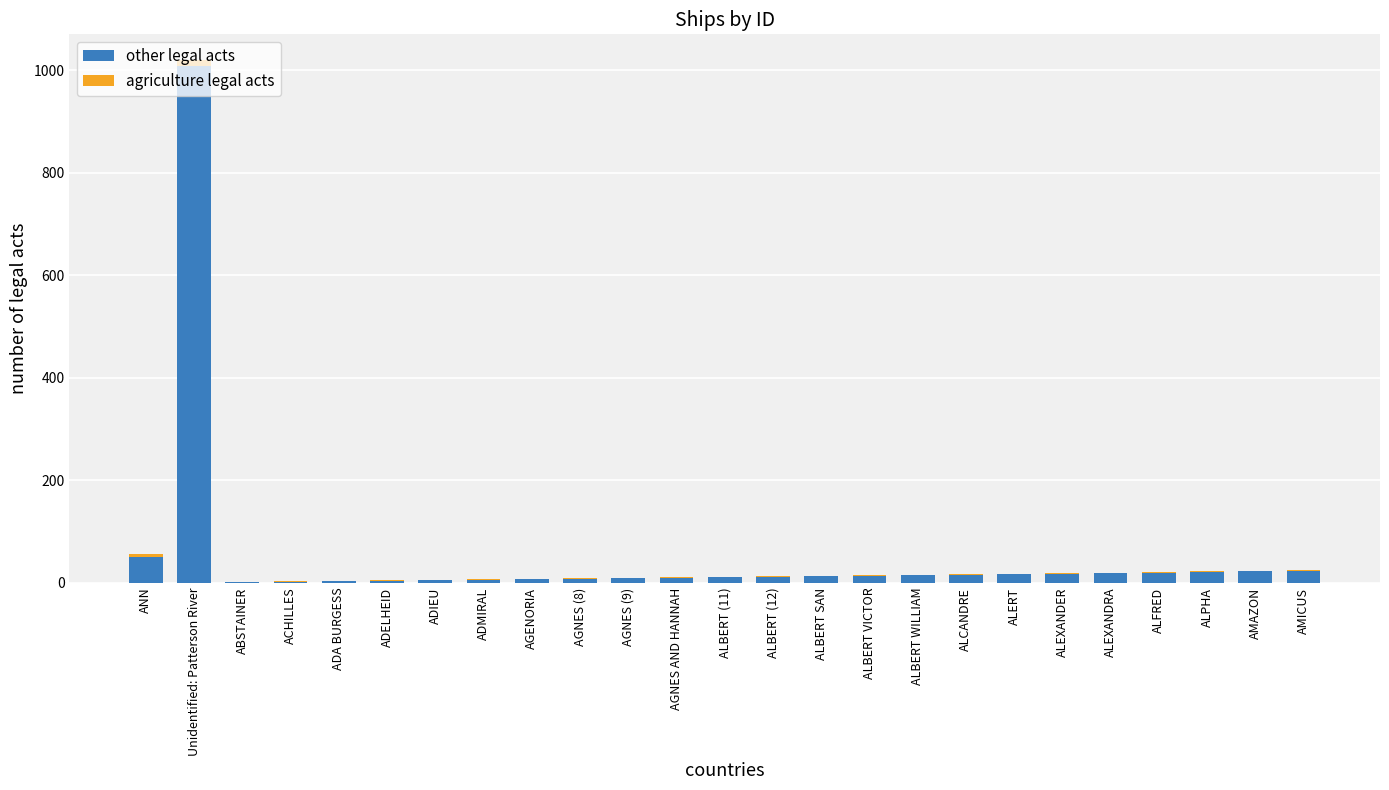

What is the highest value of the other legal acts series?

1009